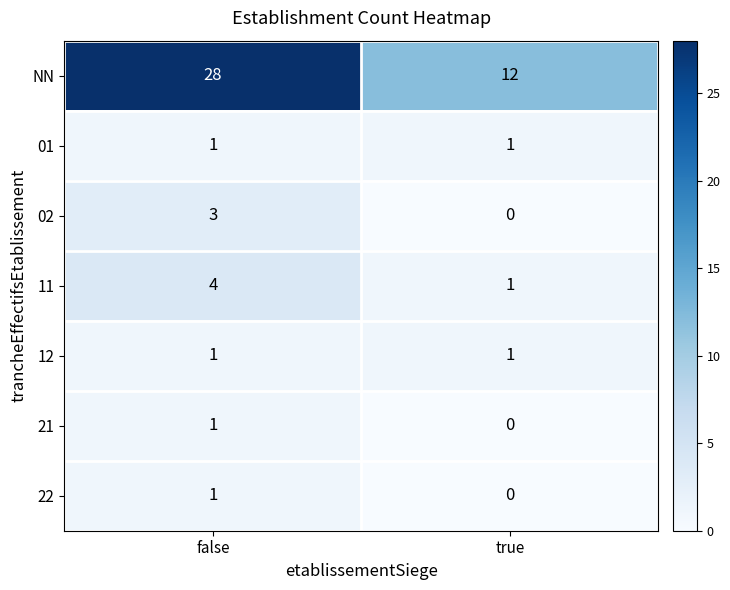

What is the difference between the maximum and minimum values in the 02 series?

3